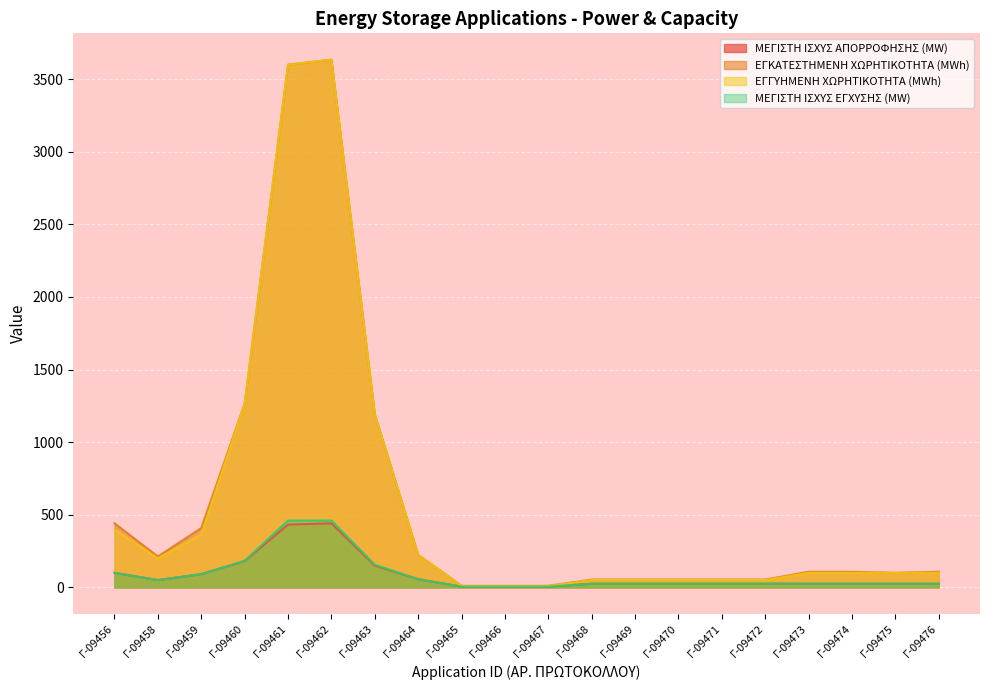

What is the average value of the ΜΕΓΙΣΤΗ ΙΣΧΥΣ ΕΓΧΥΣΗΣ (MW) series?

89.8